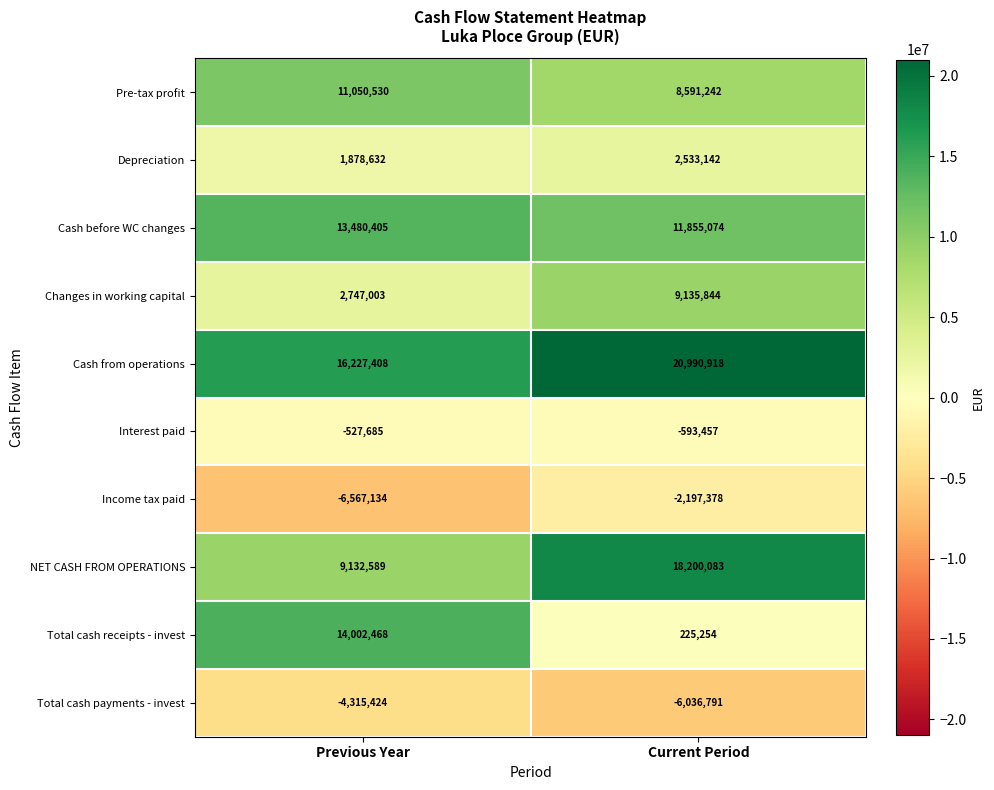

Which series has the largest total across all categories?

Cash from operations